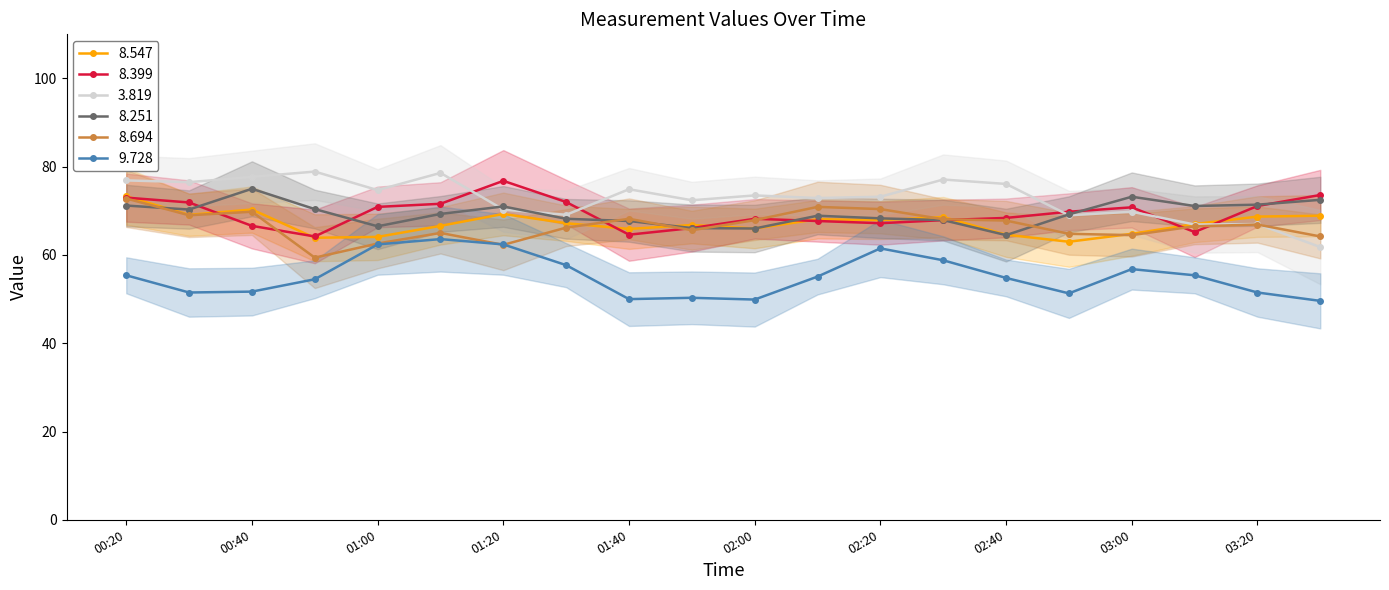

True or false: 9.728 has a value of 102.8 at 02:20.

False